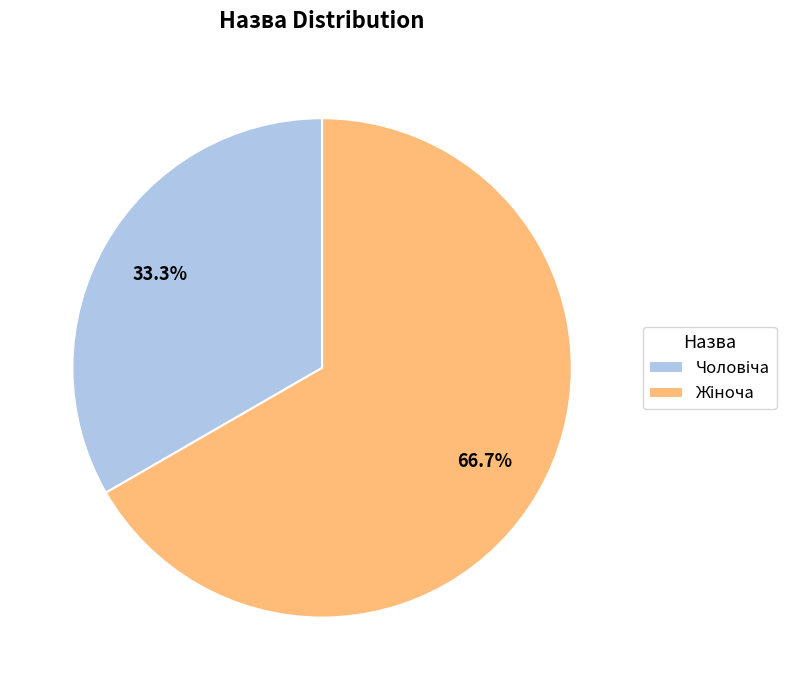

How many slices are in this pie chart?

2